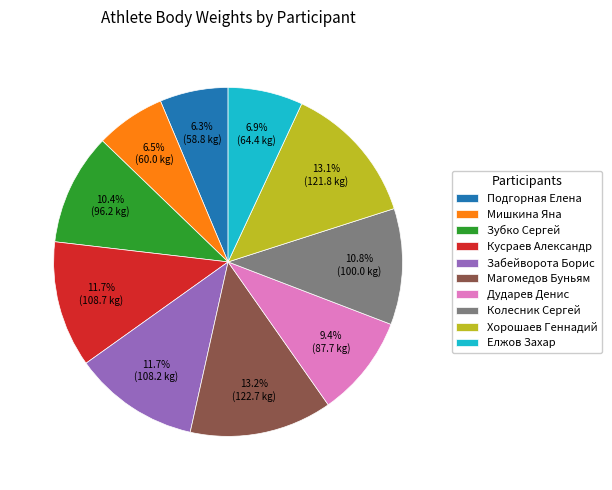

Does any single category account for the majority?

No